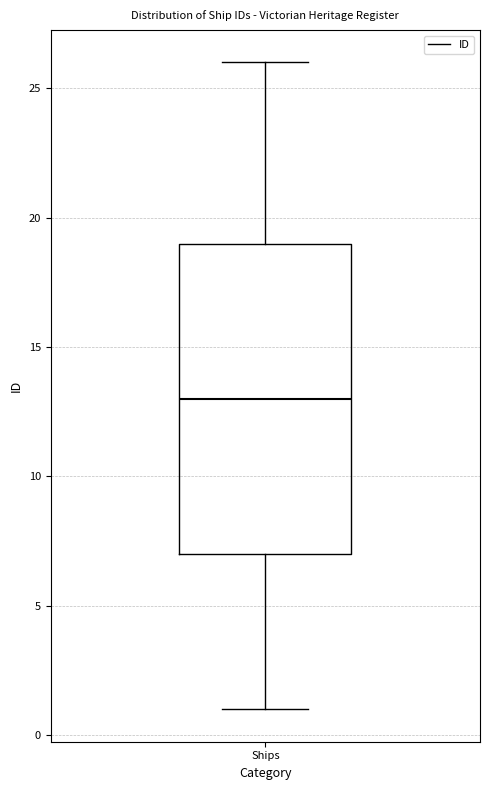

Where does the median line of the box for Ships sit on the y-axis? The values are not printed on the chart, so give them approximately, as read against the axis.

13